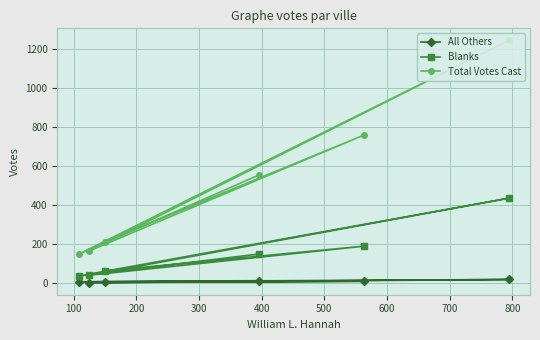

The All Others series shows 7 at 100. True or false?

True